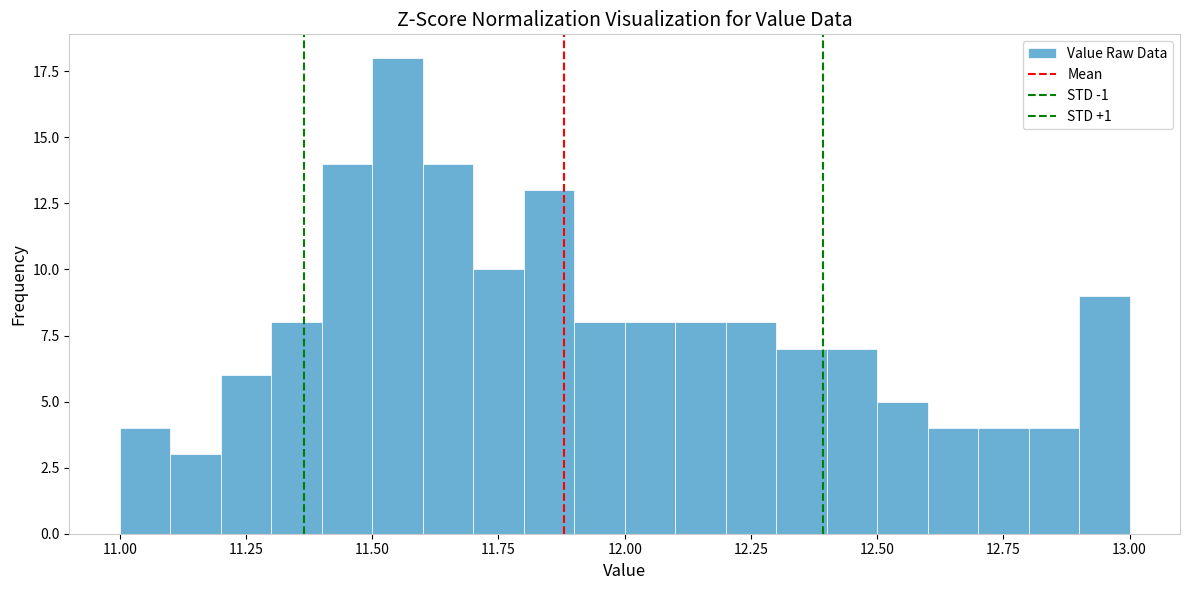

Read against the x-axis, roughly where is the centre of the tallest bar?

11.55